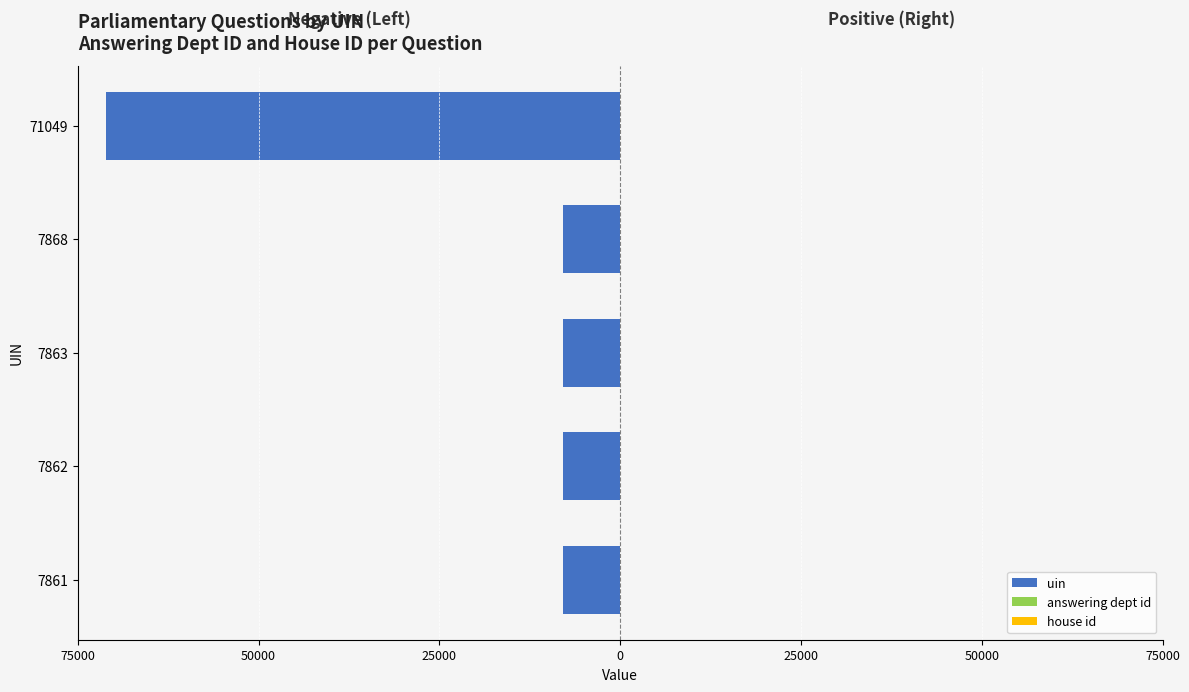

What is the spread (max minus min) of values at 25000?

7876.0